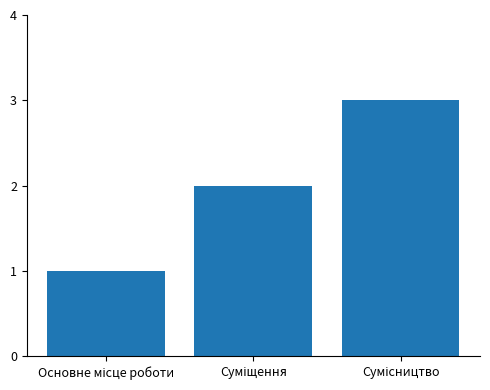

How many bars are there in total?

3